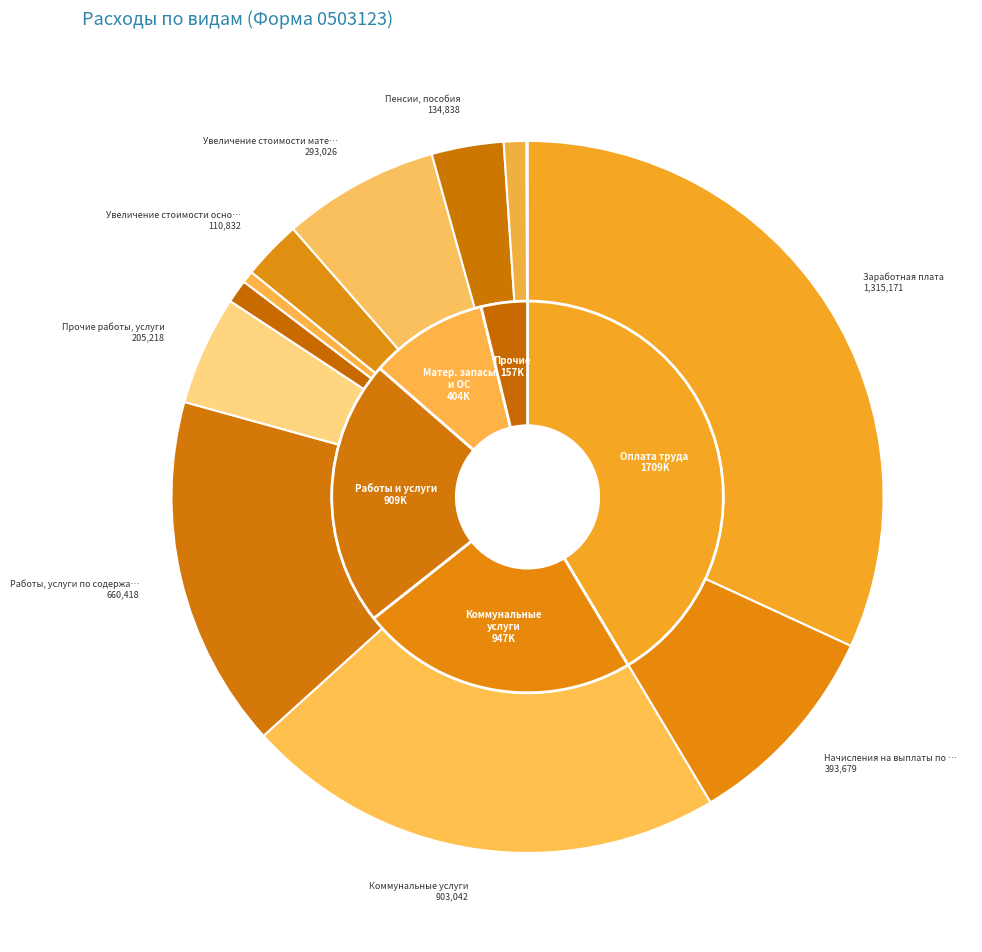

What is the largest slice in the pie chart?

Заработная плата